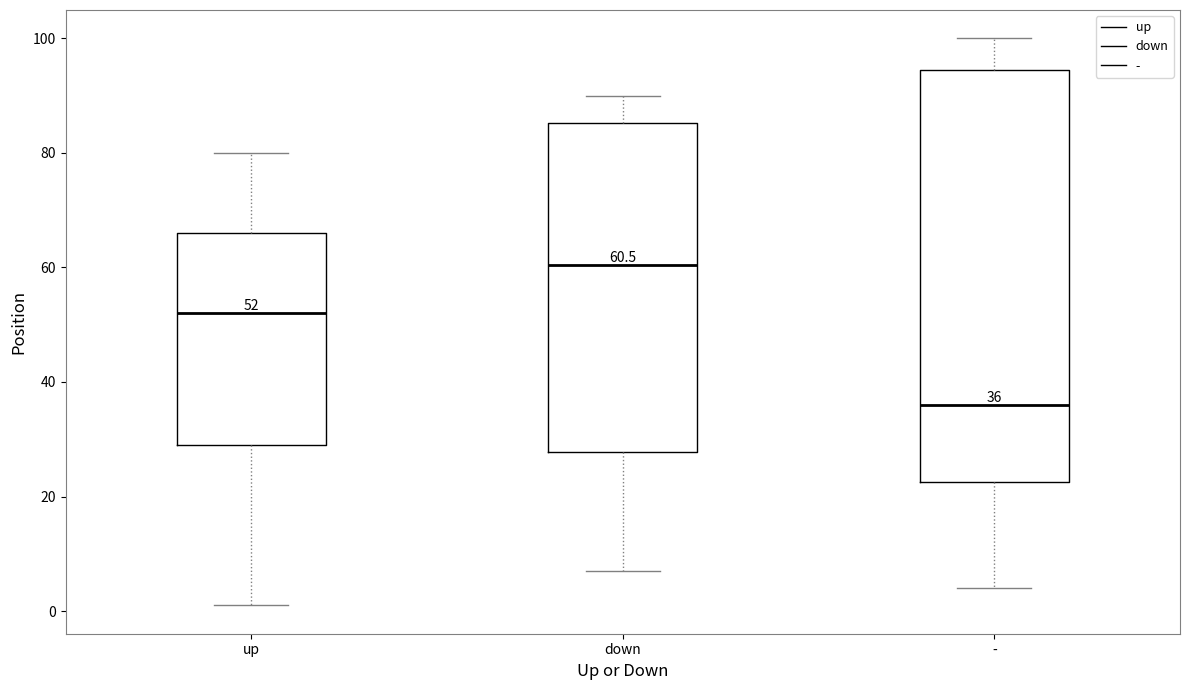

Comparing the boxes themselves (not the whiskers), which one is the tallest?

-